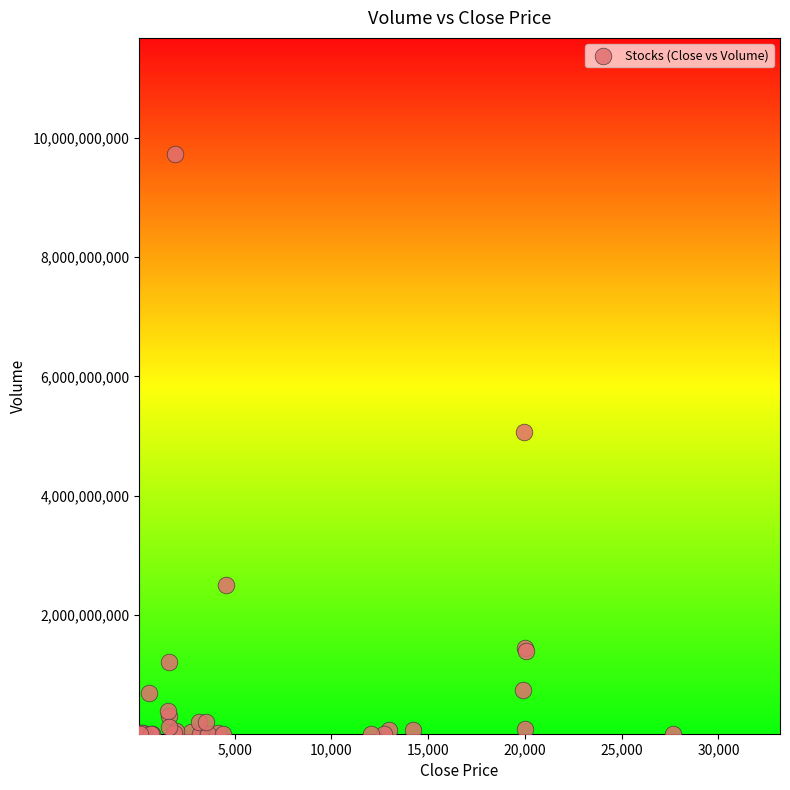

What Y value in the scatter plot is closest to 4868405018?

5059803450